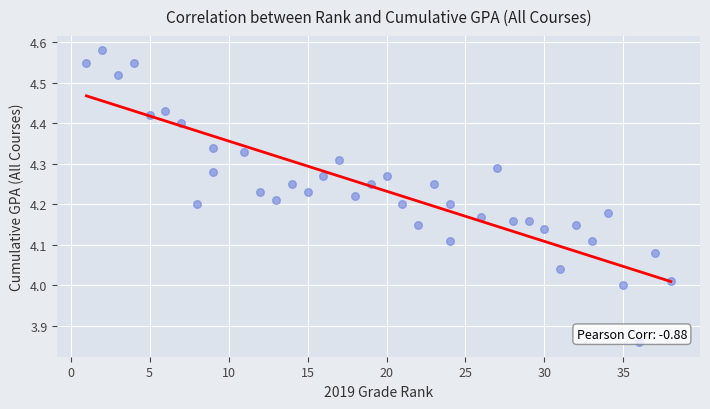

What is the range of Y values (max minus min)?

0.7